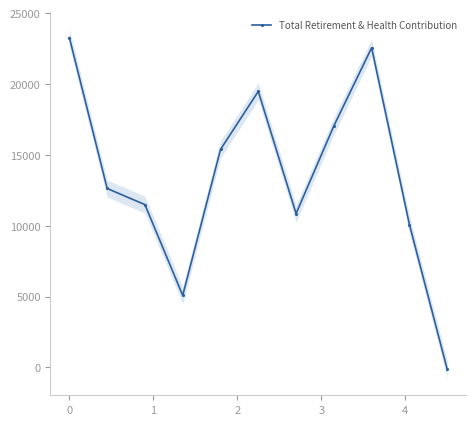

How many interior local peaks does the Total Retirement & Health Contribution series have?

2